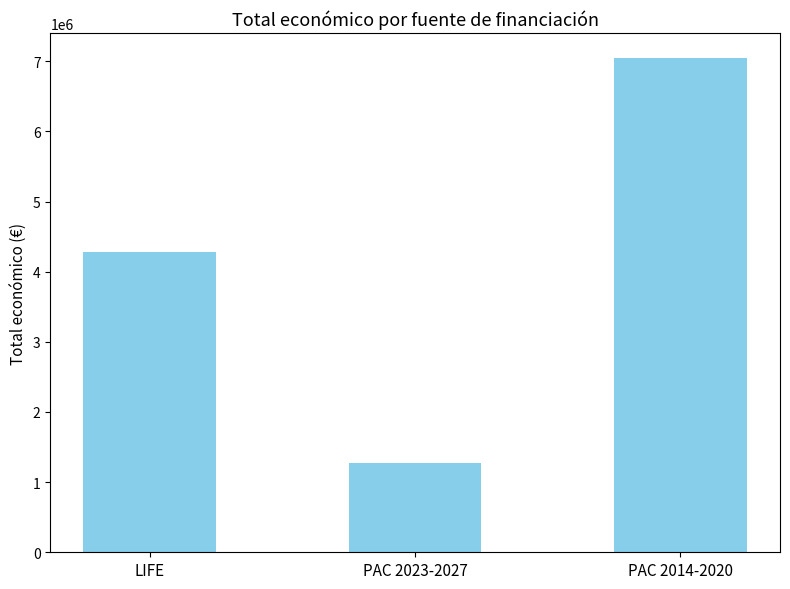

Where is the data nearest to the value 4163616?

LIFE